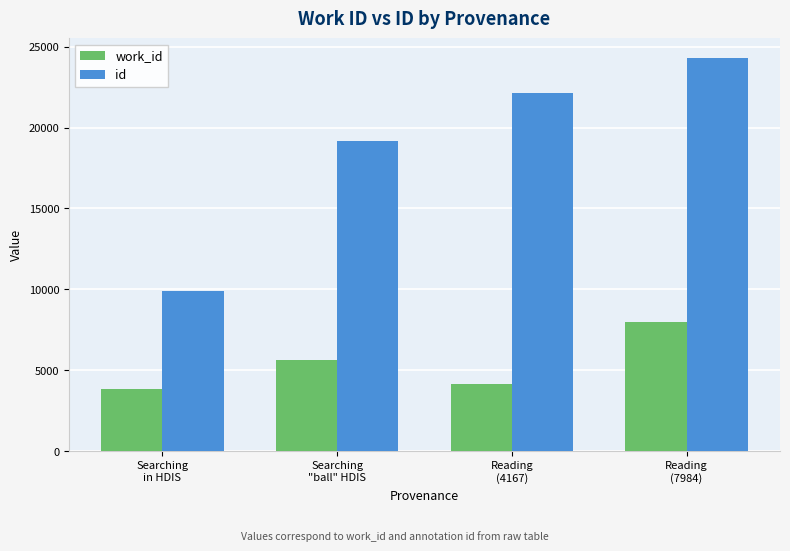

Rank the series by their average value, from lowest to highest.

work_id, id